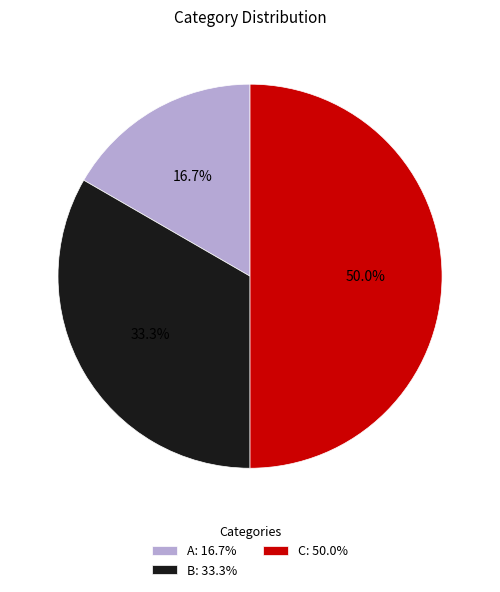

How many segments does this pie chart have?

3